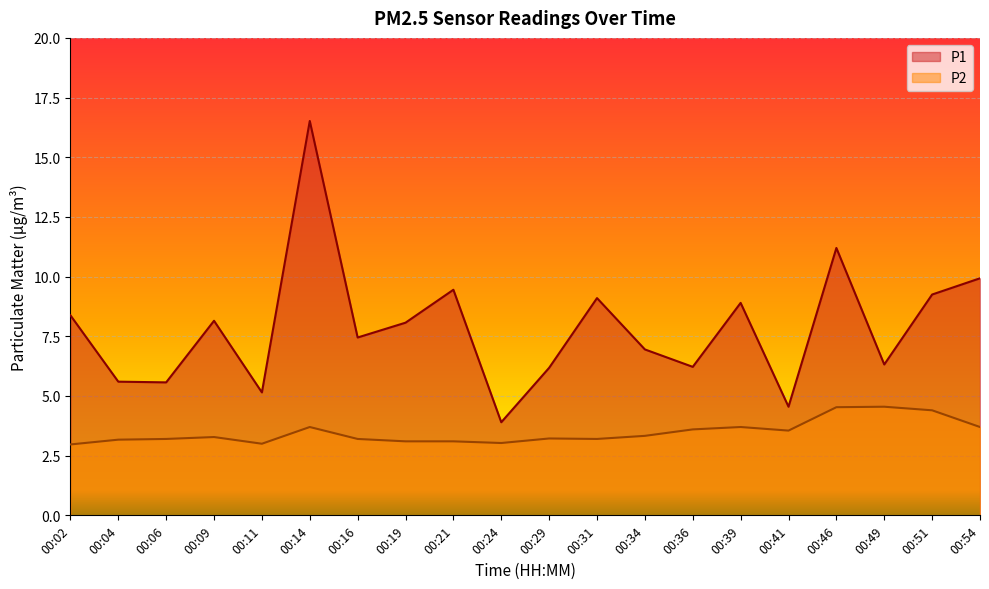

How many lines are shown in the chart?

2